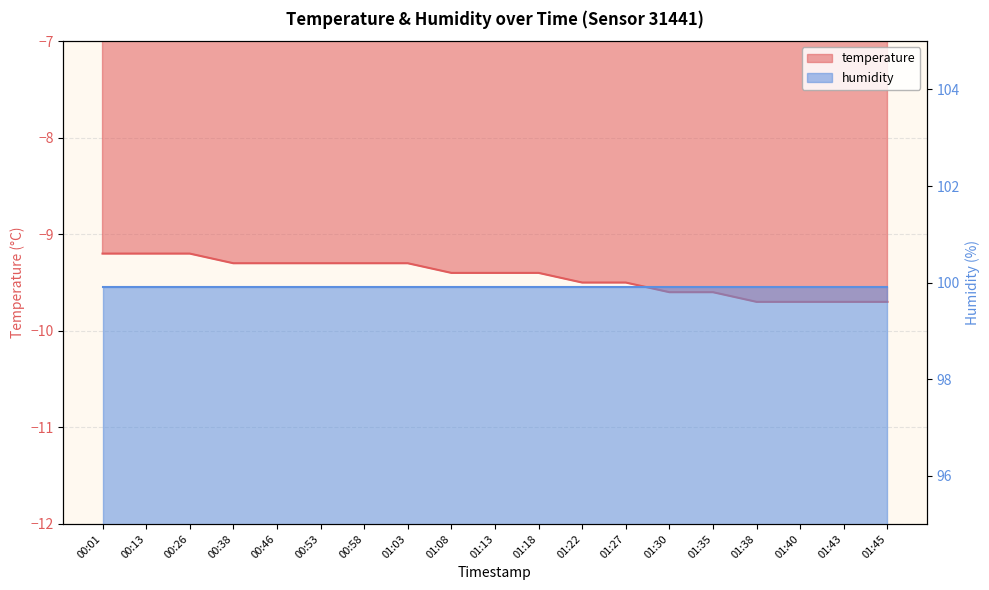

What position from the right is 00:46?

15